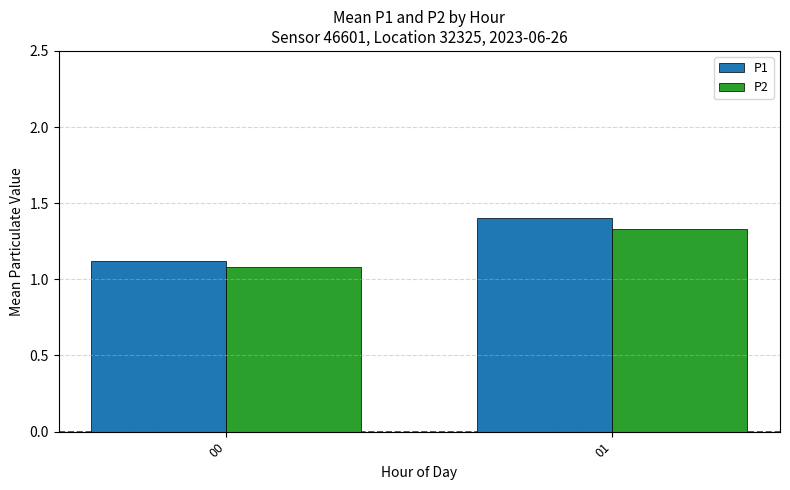

List the labels in order of P1 value, smallest first.

00, 01